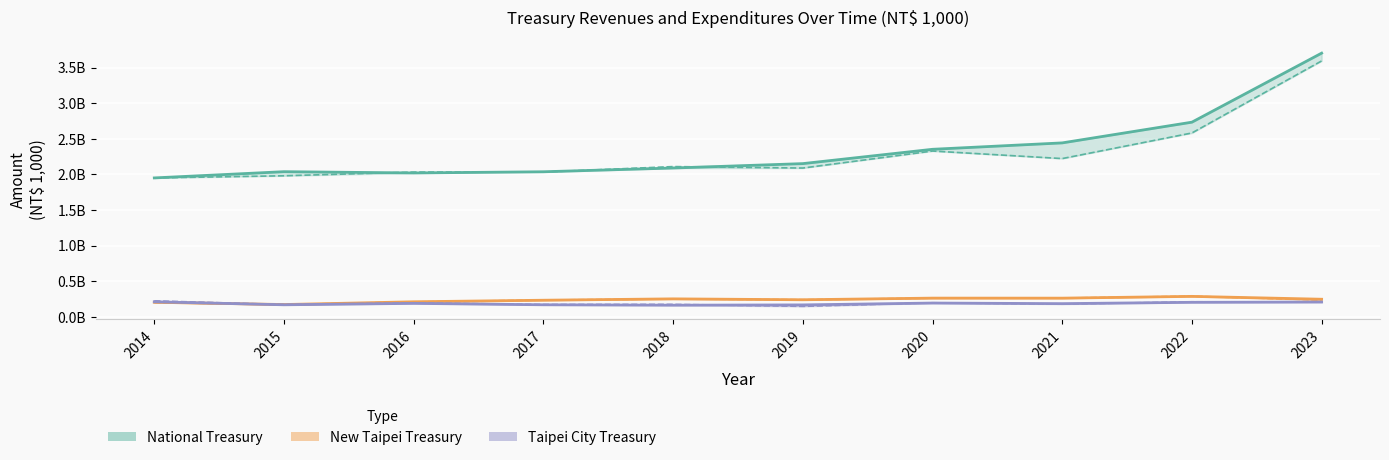

Where is Taipei City Expenditures nearest to the value 189515129?

2021